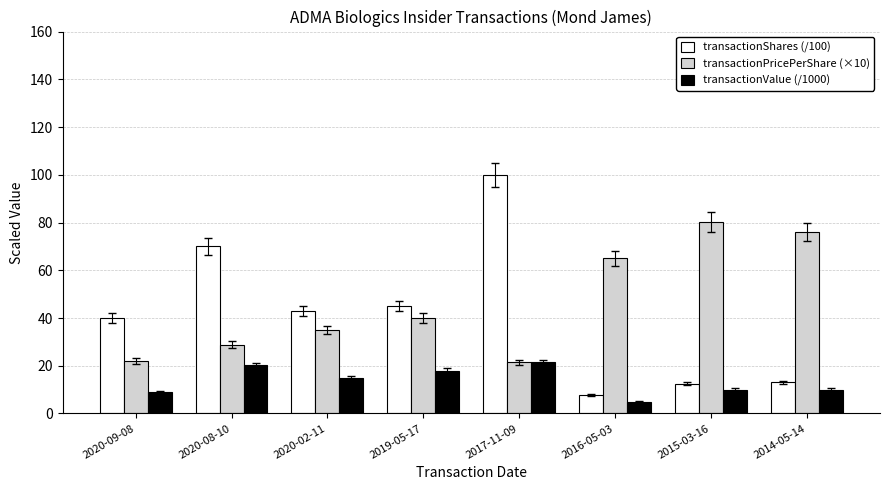

Is the value of transactionPricePerShare (×10) at 2020-02-11 greater than the value of transactionValue (/1000) at 2020-02-11?

Yes